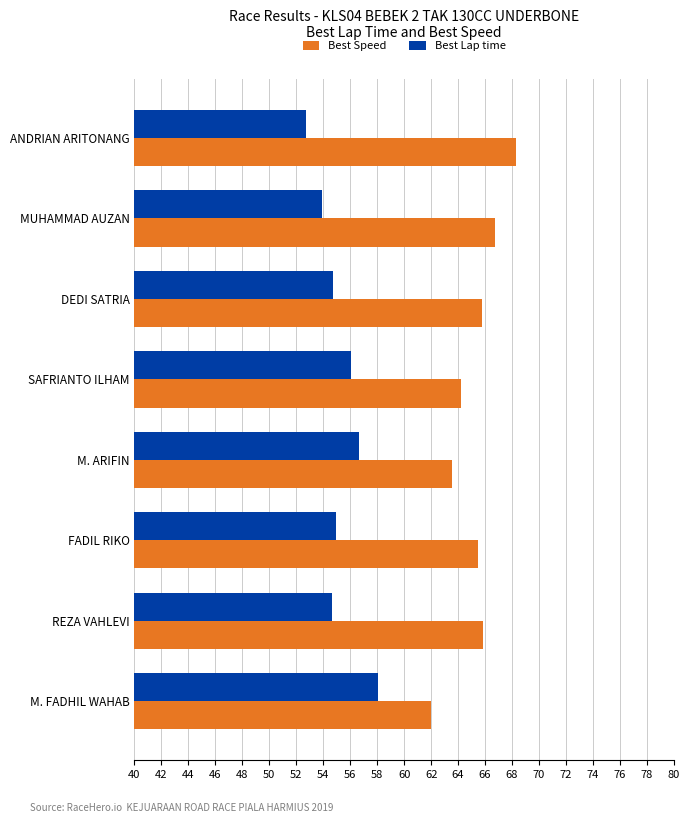

True or false: Best Speed has a value of 16.8 at REZA VAHLEVI.

False